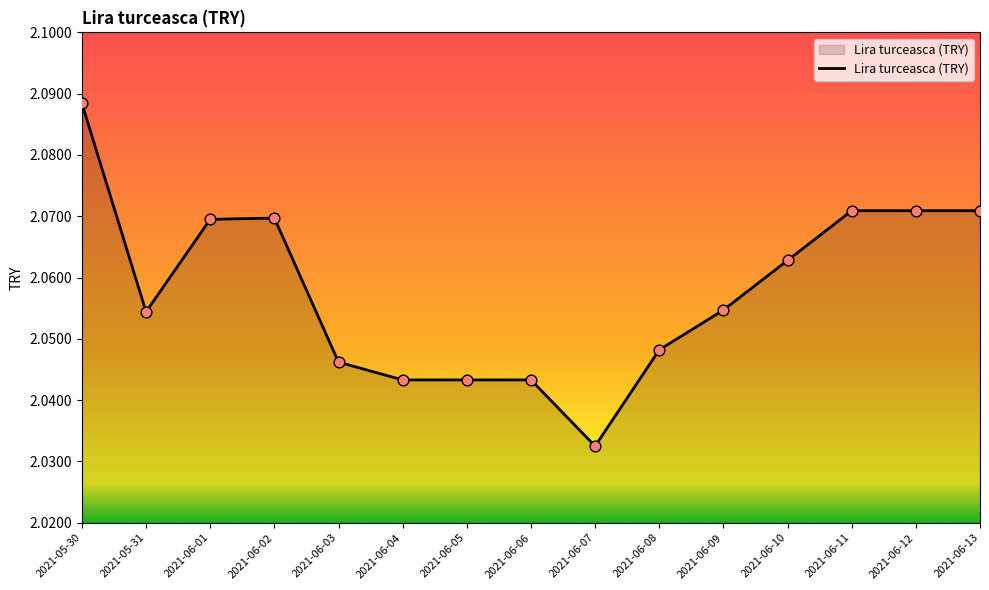

Approximately how many times larger is the value at 2021-06-02 compared to 2021-06-09?

1.0